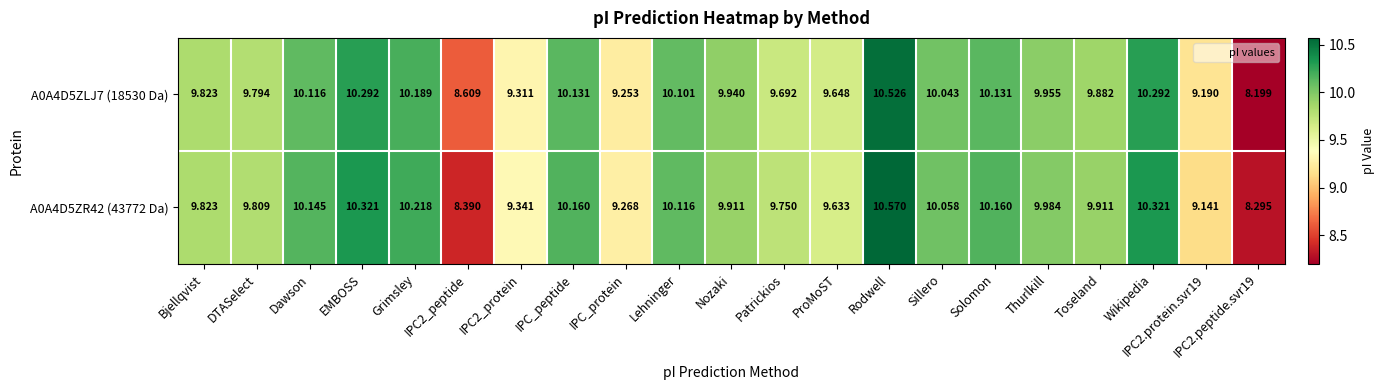

Which category has the highest value in the A0A4D5ZR42 (43772 Da) series?

Rodwell